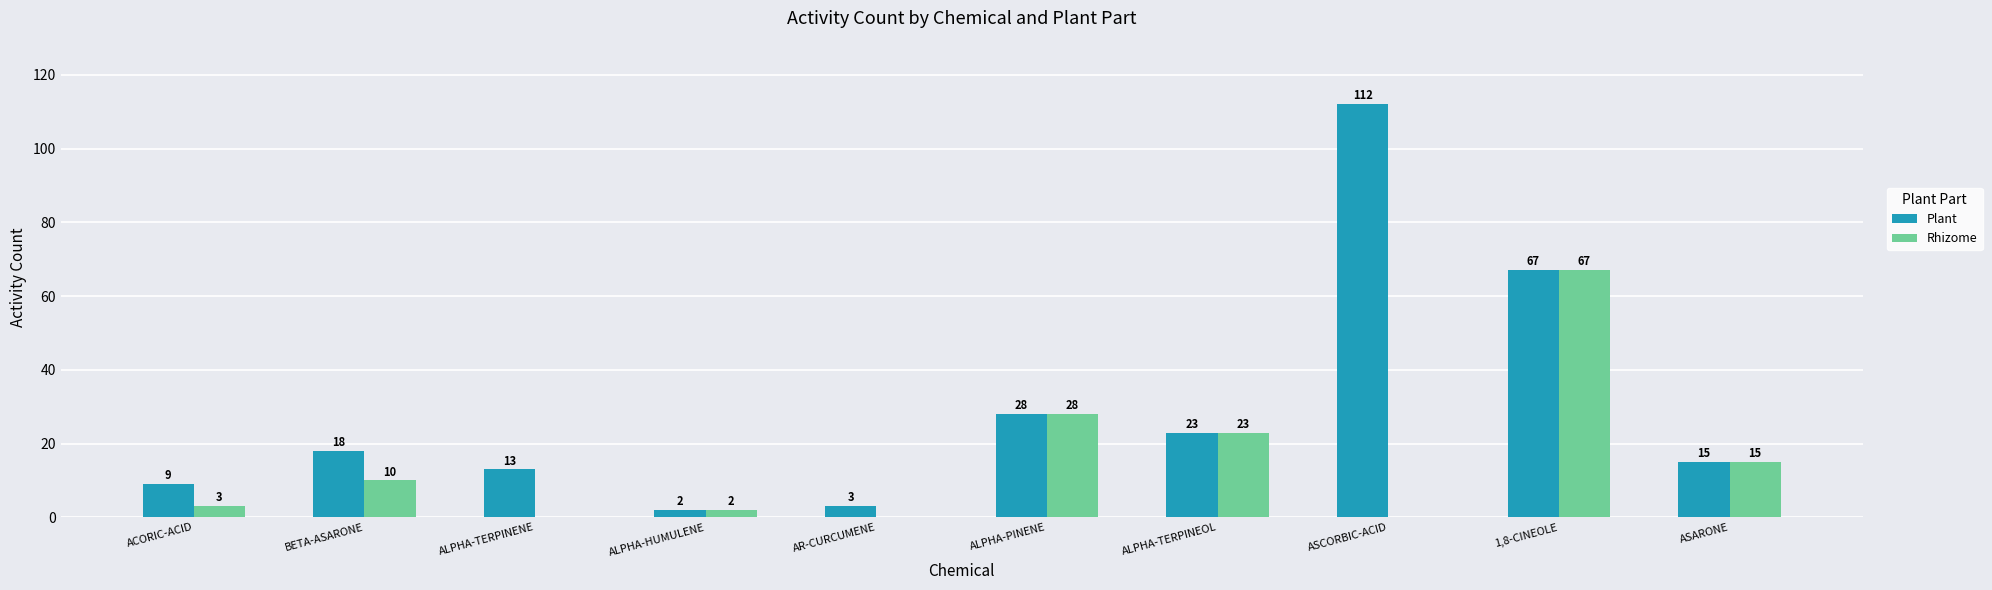

What is the maximum value for Plant?

112